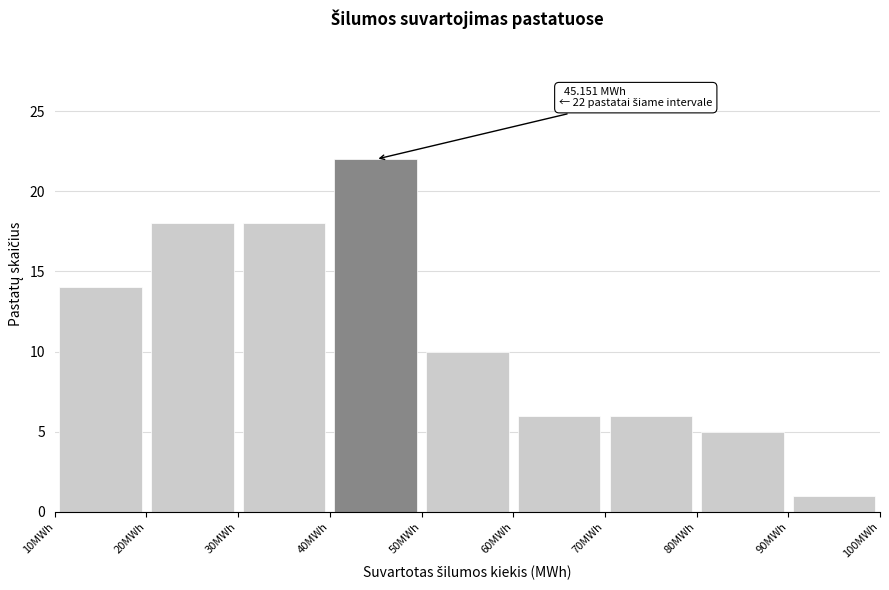

Which range on the x-axis has the tallest bar?

40 to 50